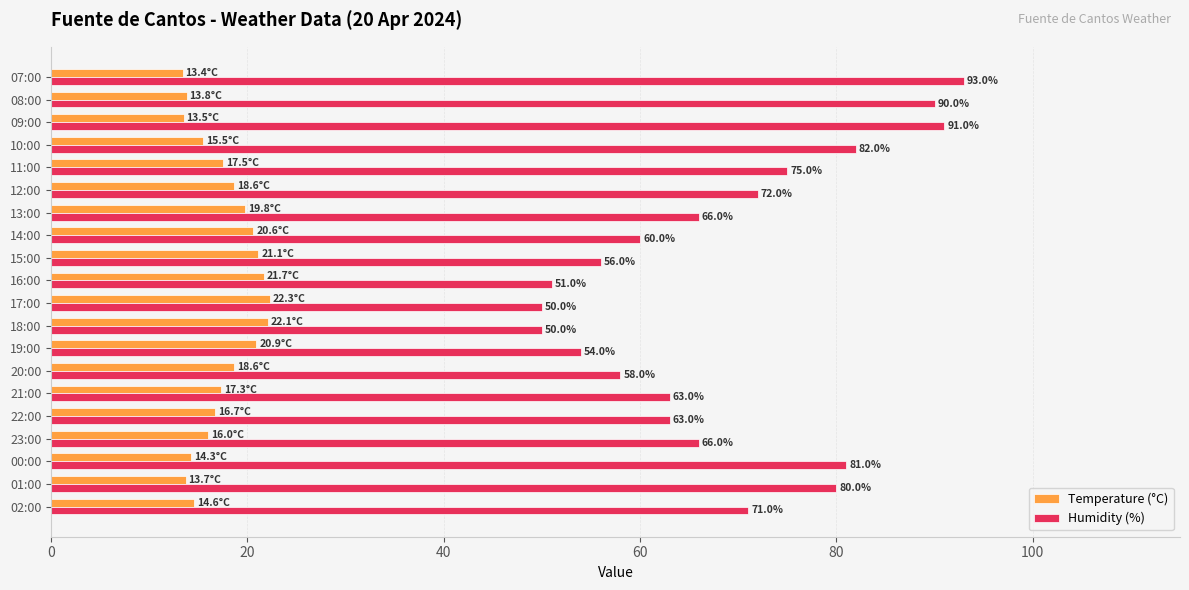

Which series has the largest range (max minus min)?

Humidity (%)